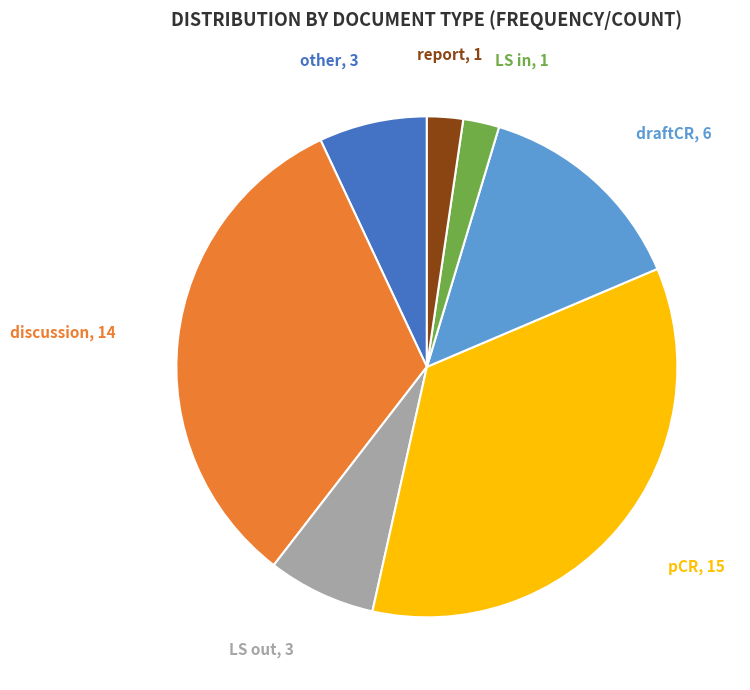

Does discussion account for over 50% of the chart?

No